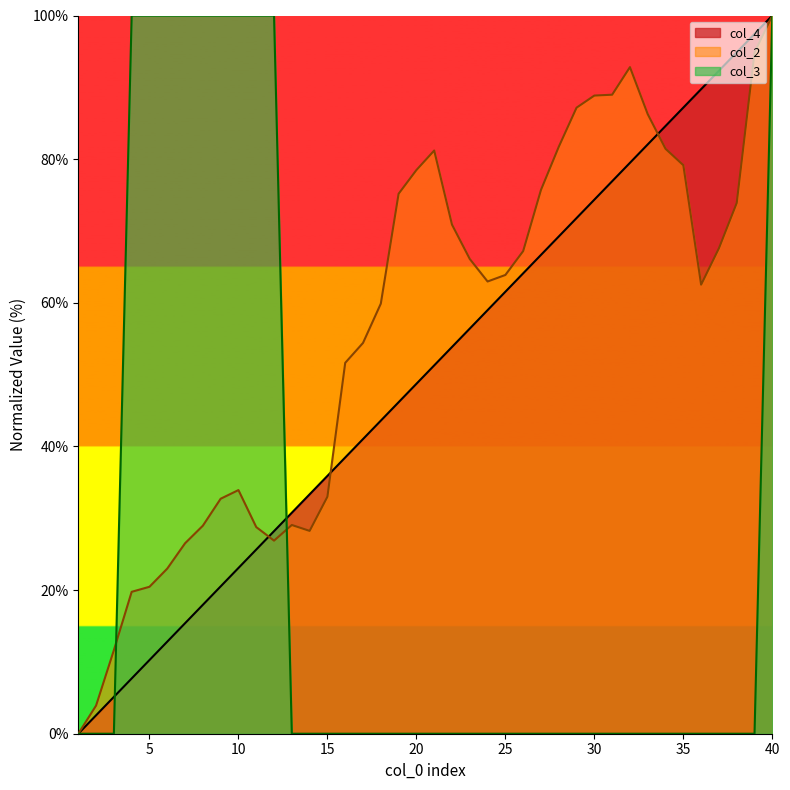

The value of col_4 at 4 is 10.8. True or false?

False